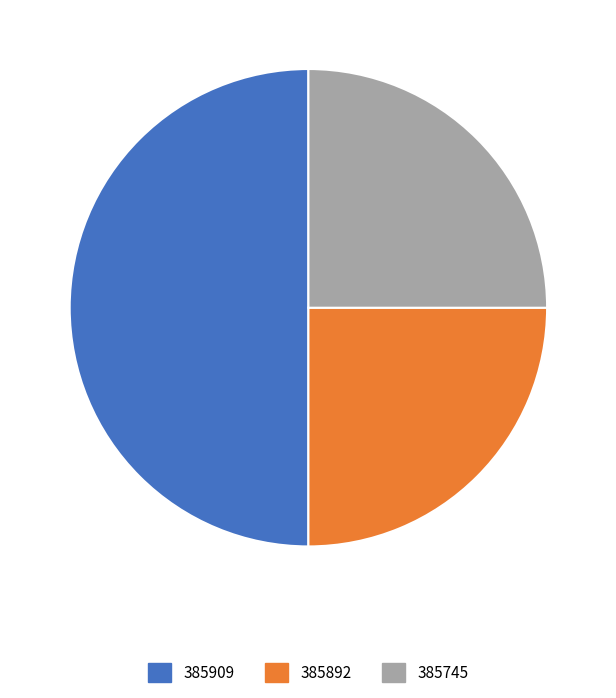

The 385892 slice represents 25% of the pie. True or false?

True